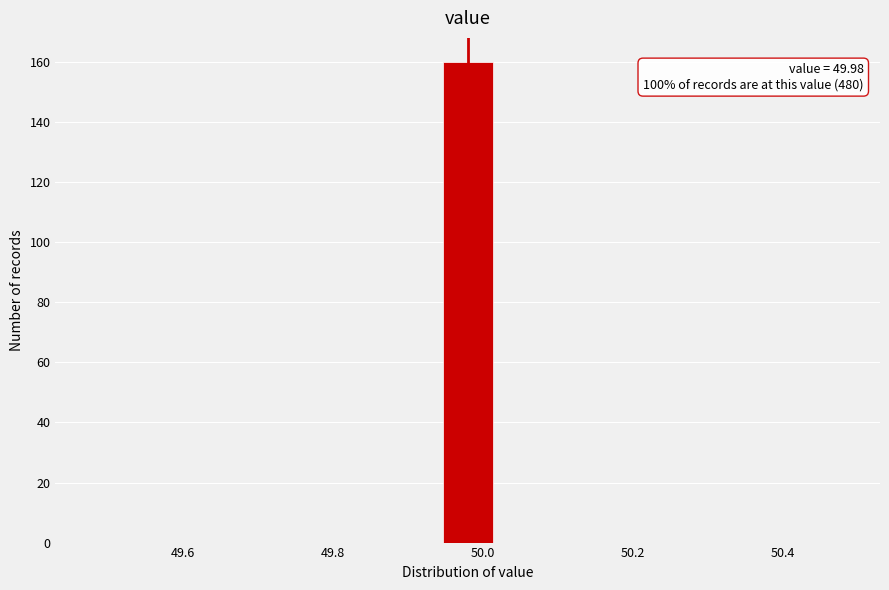

Around what value on the x-axis is the tallest bar? Give the approximate position of its centre, as read against the axis.

49.98